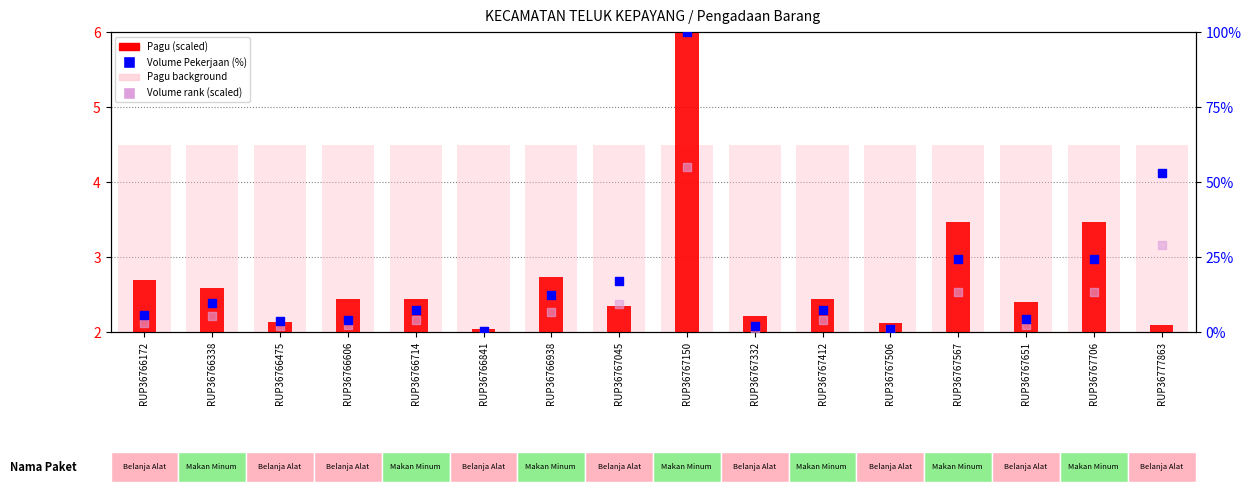

At which category is the sum across all series the highest?

RUP36767150